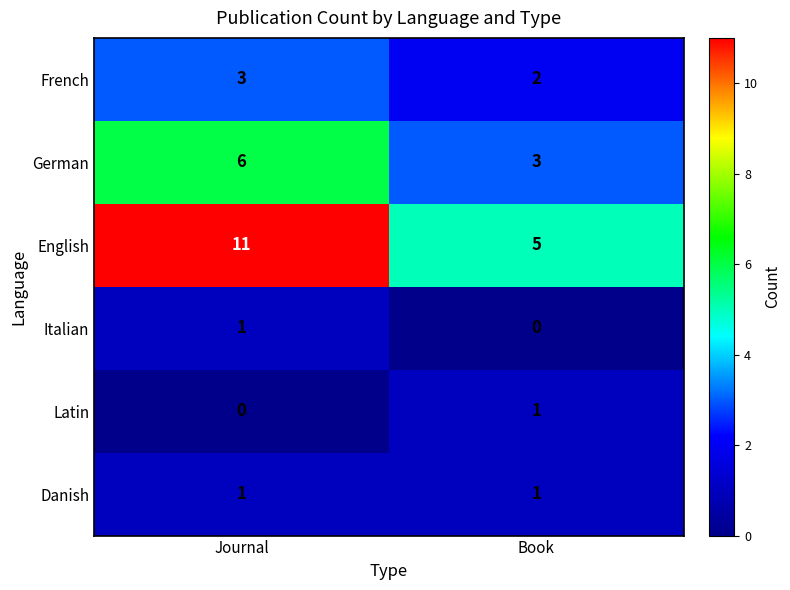

At which label does German reach its minimum?

Book